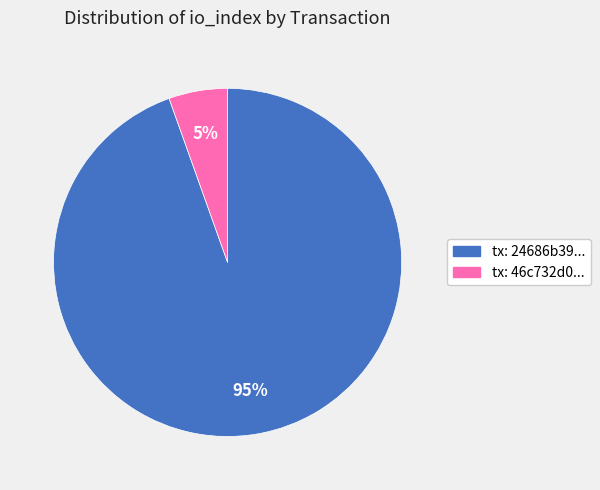

Is there any slice that represents more than half of the pie?

Yes